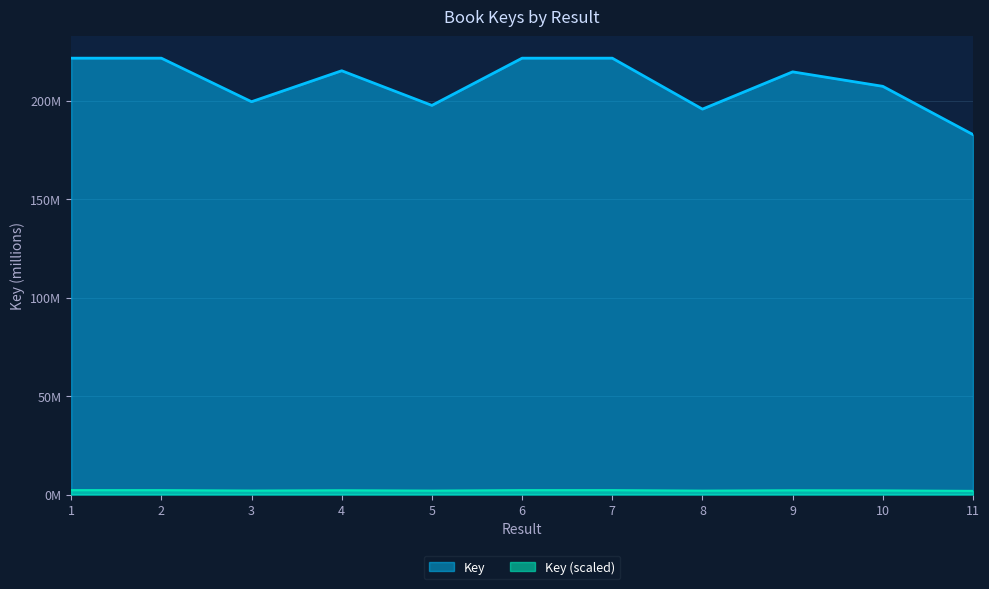

How many points are lower than both their immediate neighbors (excluding endpoints)?

3